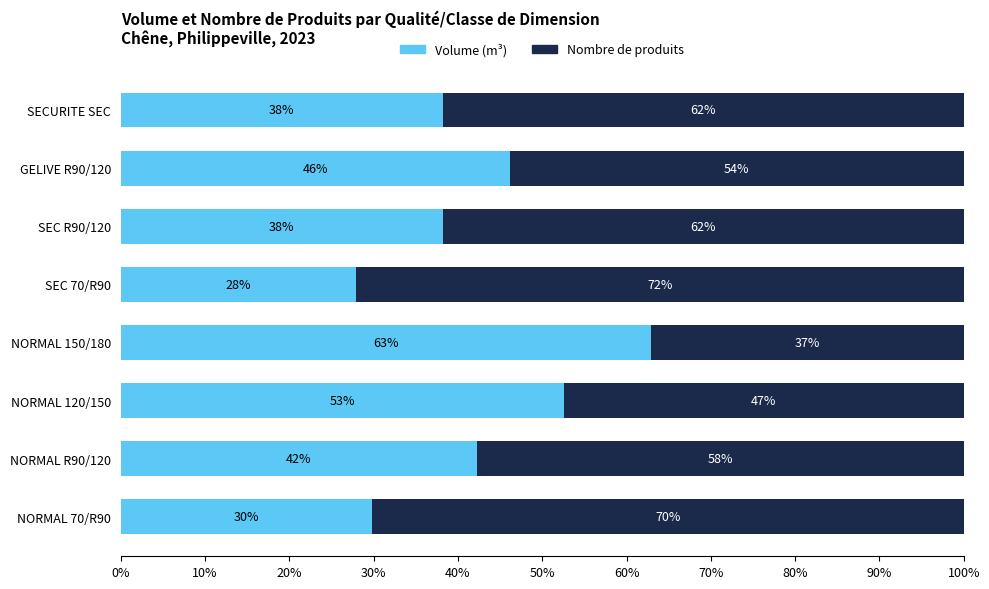

True or false: Volume (m³) has a value of 39.8 at SEC 70/R90.

False